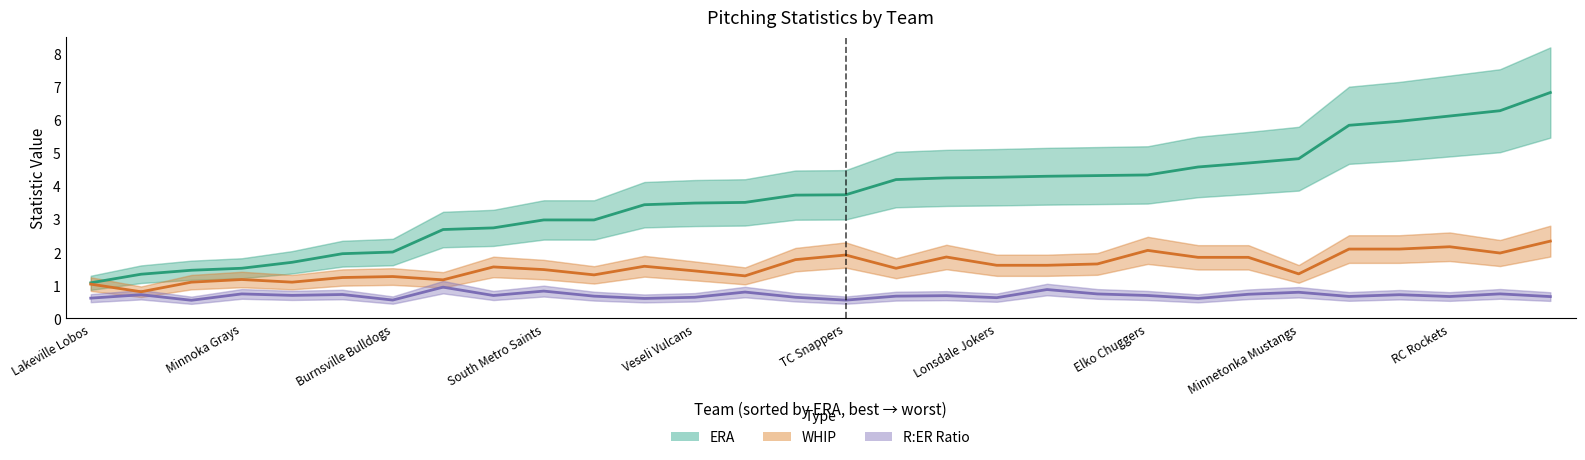

Does the chart have visible grid lines?

No